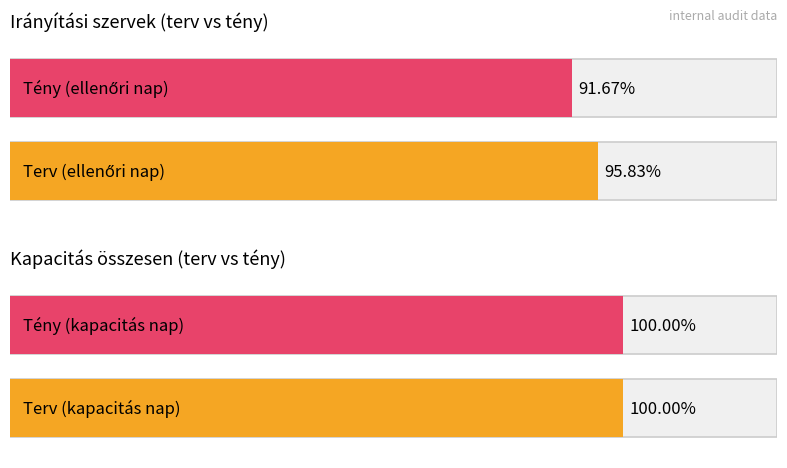

True or false: tény has a value of -18 at Egyéb
saját nap.

False